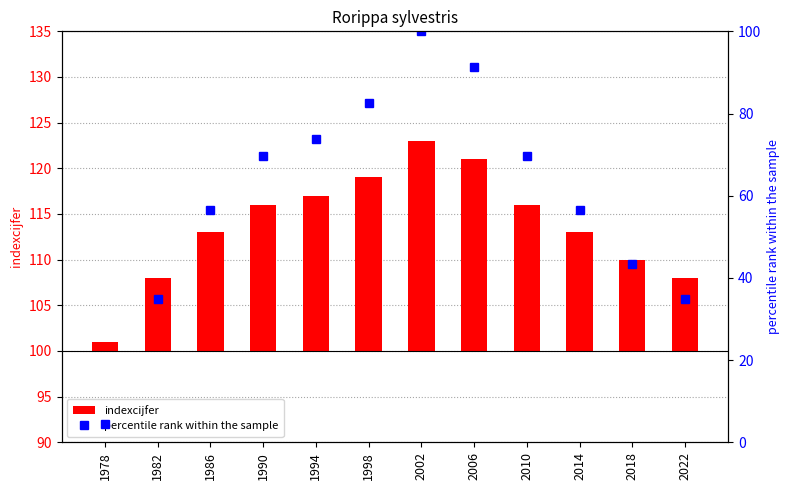

Is it true that indexcijfer equals 13.6 at 1982?

False